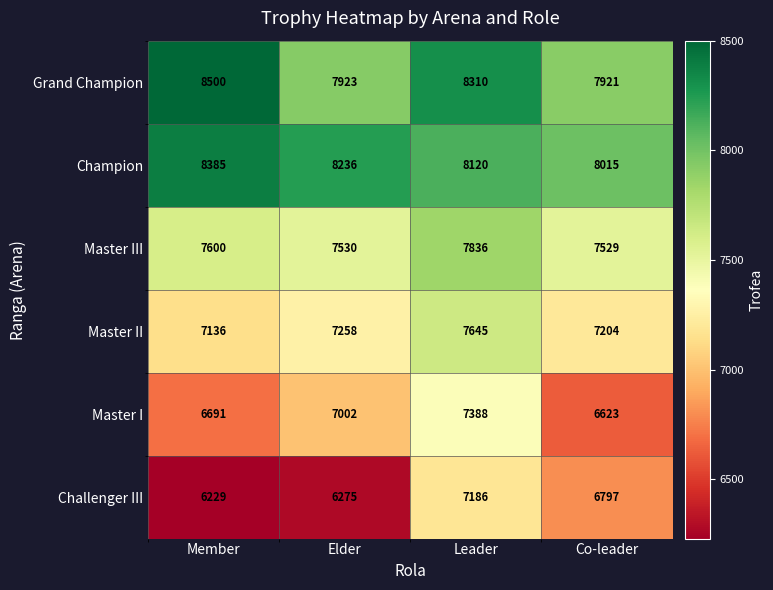

Which series changed the most between Member and Co-leader?

Grand Champion